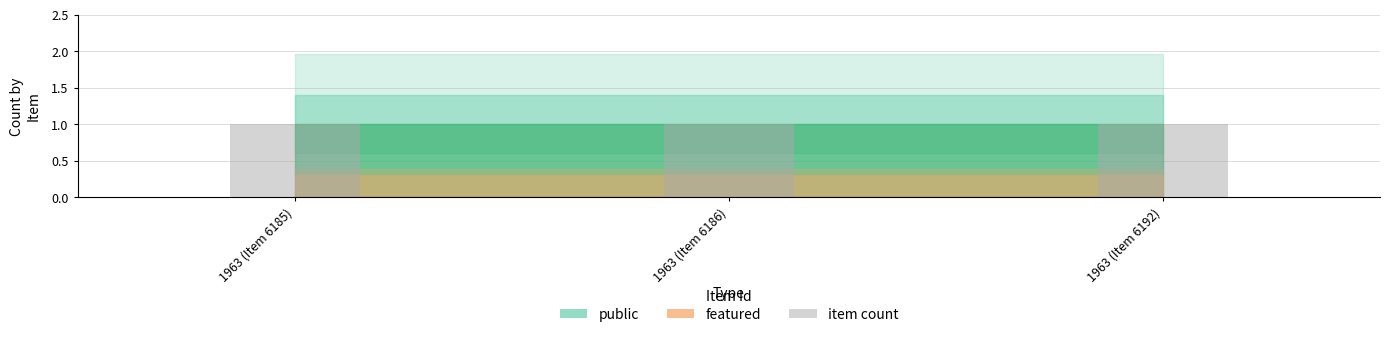

Does the chart contain any negative values?

No